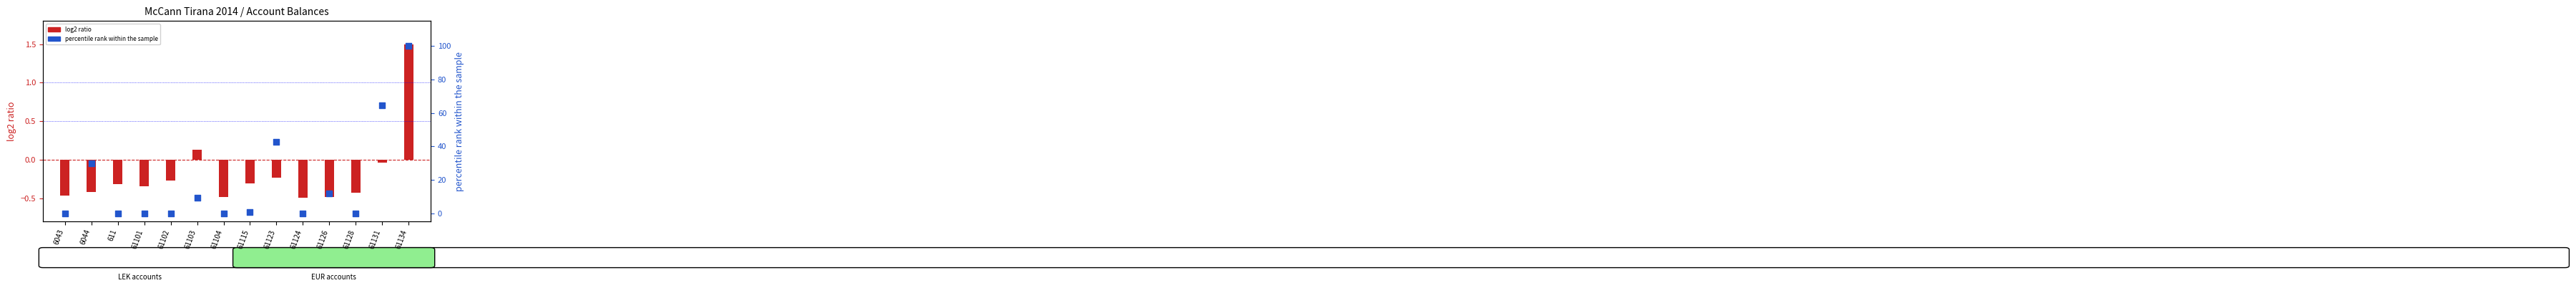

Which series contains the highest Y value?

percentile rank within the sample